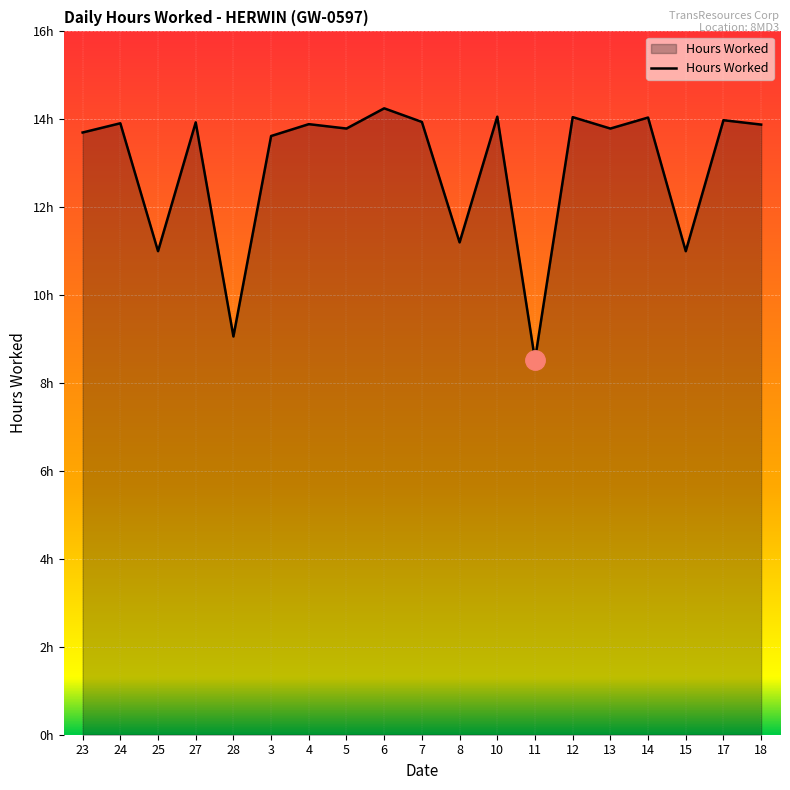

What is the label of the 1st point from the right?

18